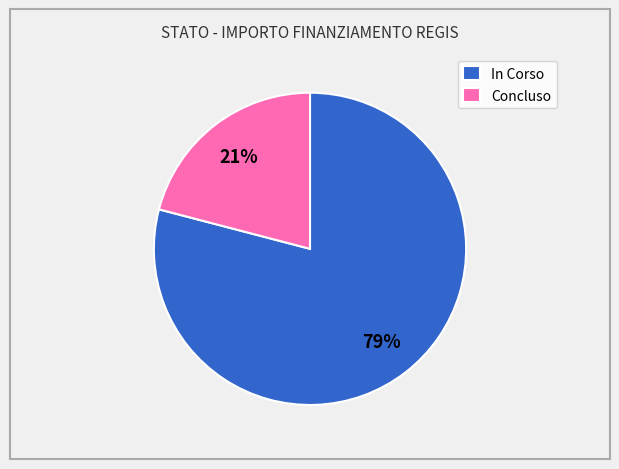

Approximately how many times larger is the value at In Corso compared to Concluso?

3.8